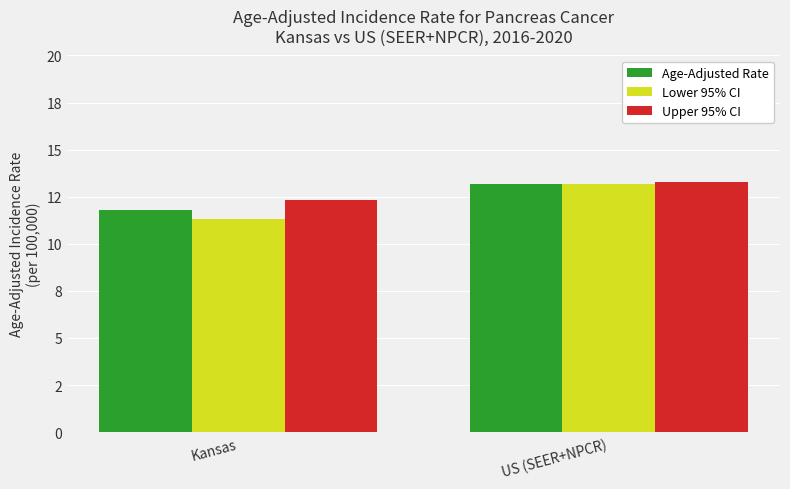

What is the label of the 2nd bar from the left?

US (SEER+NPCR)